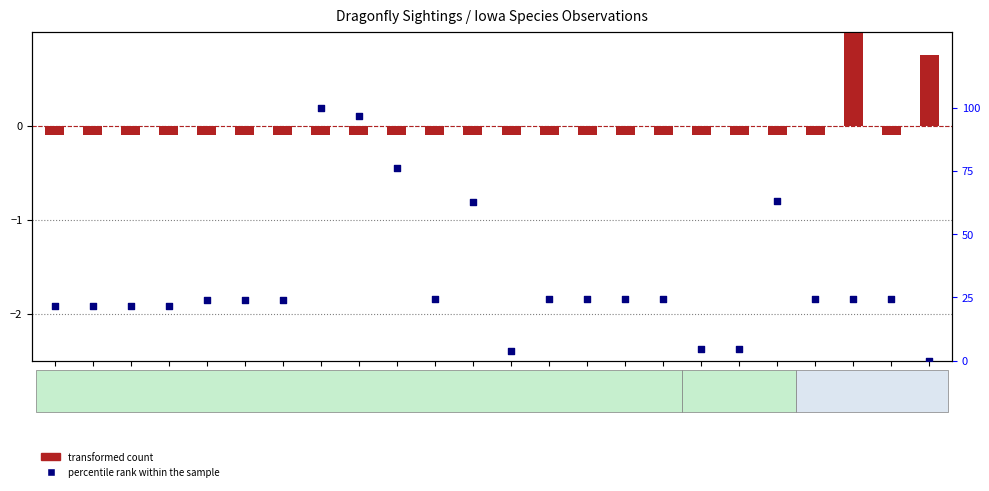

What are all the series names shown in the legend?

transformed count, percentile rank within the sample